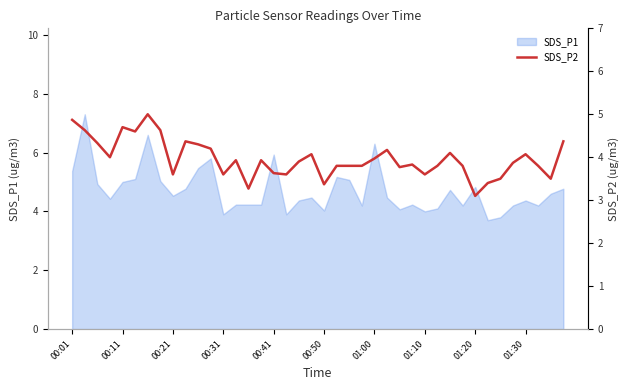

What is the smallest value displayed?

3.1